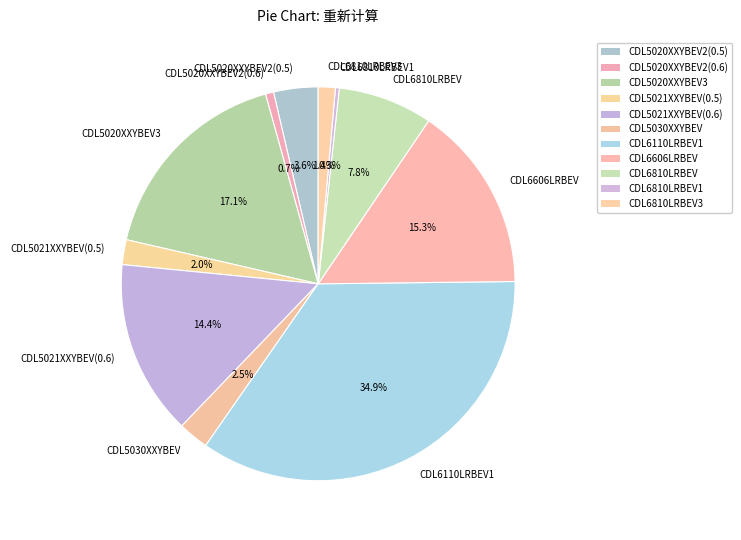

Does CDL5020XXYBEV2(0.5) account for over 50% of the chart?

No